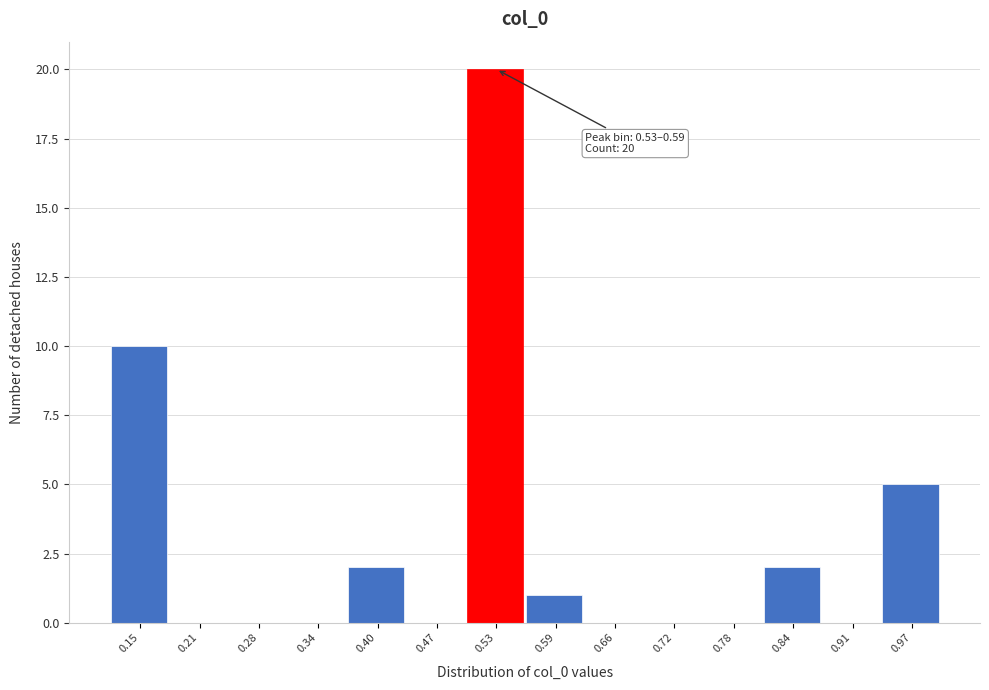

Reading left to right, extract all data points from this chart.

0.15=10	0.21=0	0.28=0	0.34=0	0.40=2	0.47=0	0.53=20	0.59=1	0.66=0	0.72=0	0.78=0	0.84=2	0.91=0	0.97=5